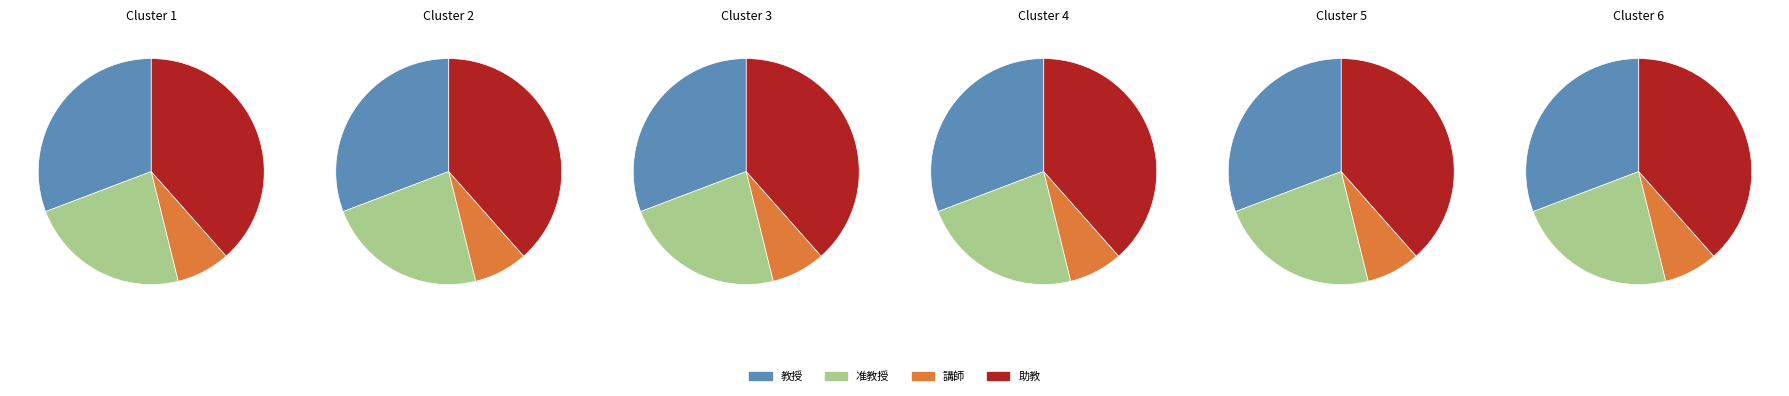

What is the ratio of the value at 講師 to the value at 助教?

0.2